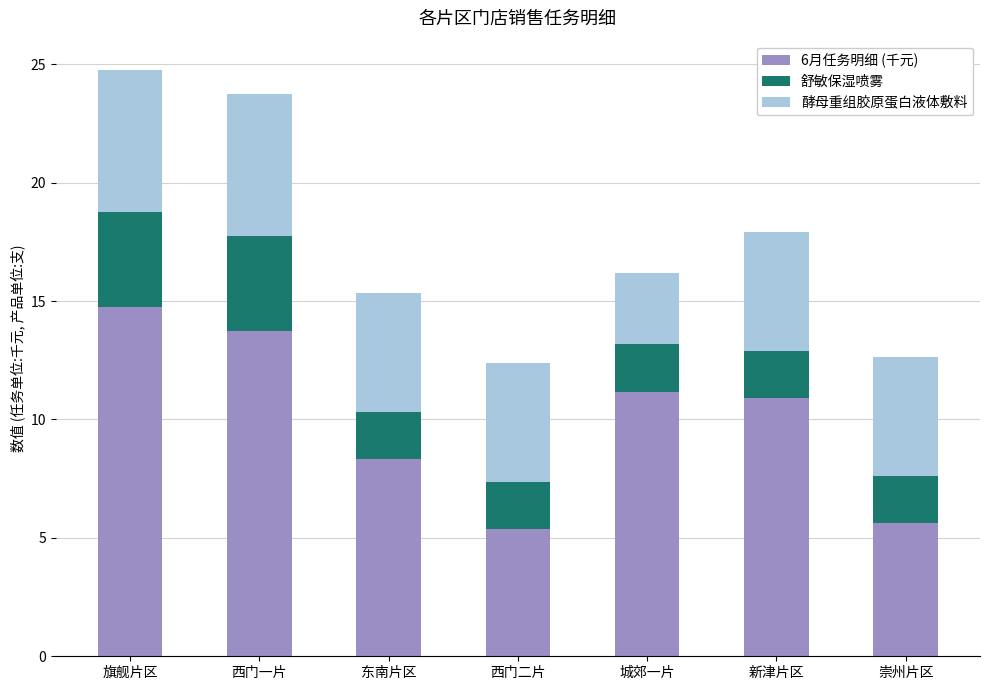

What is the average value of the 6月任务明细 (千元) series?

10.0